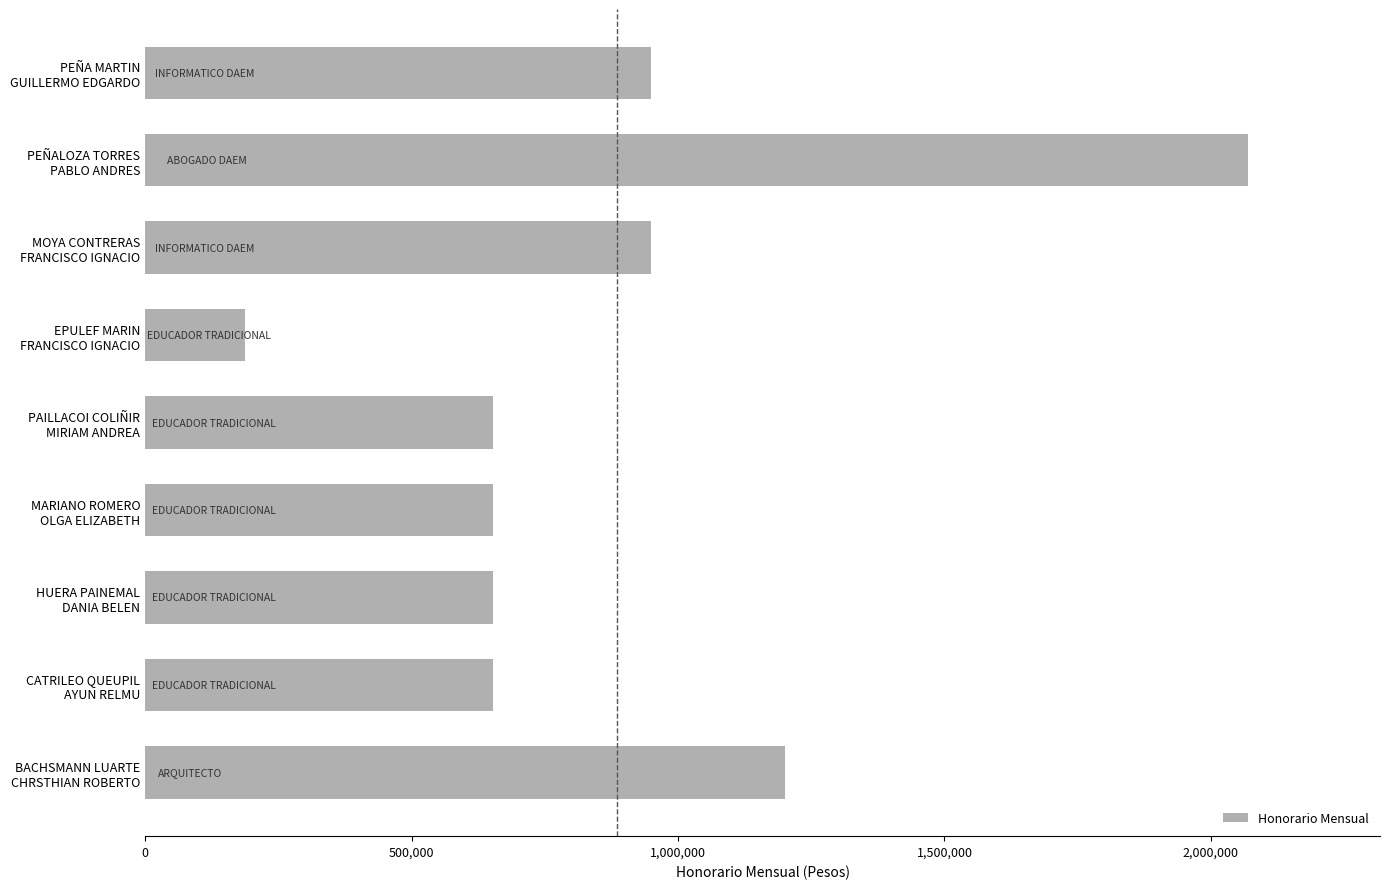

Which category has the lowest value across all series?

EPULEF MARIN
FRANCISCO IGNACIO